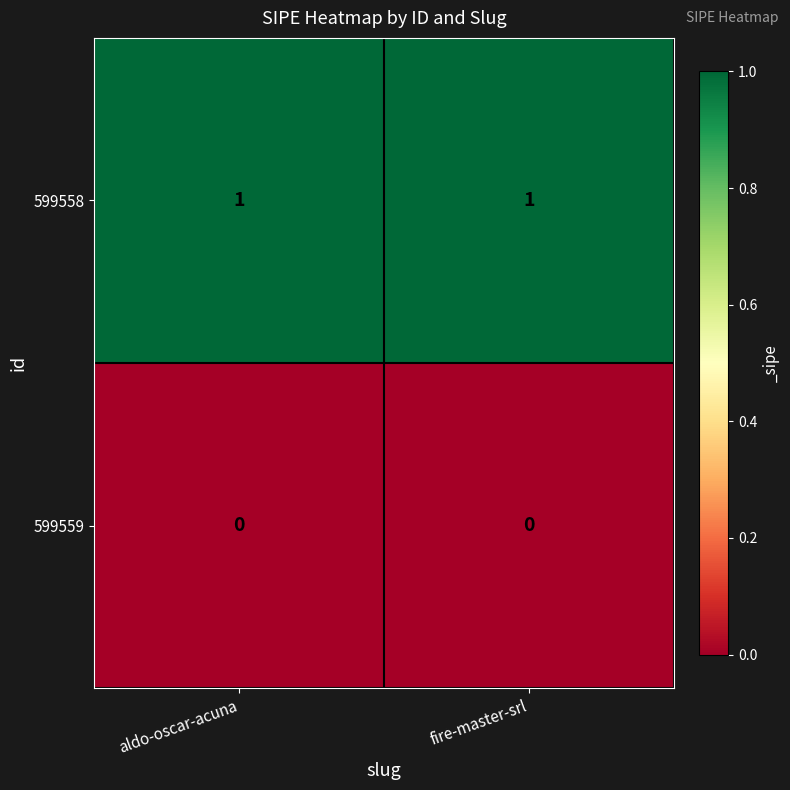

Reading right to left, what are all the values shown in this chart?

599558: 1	1
599559: 0	0